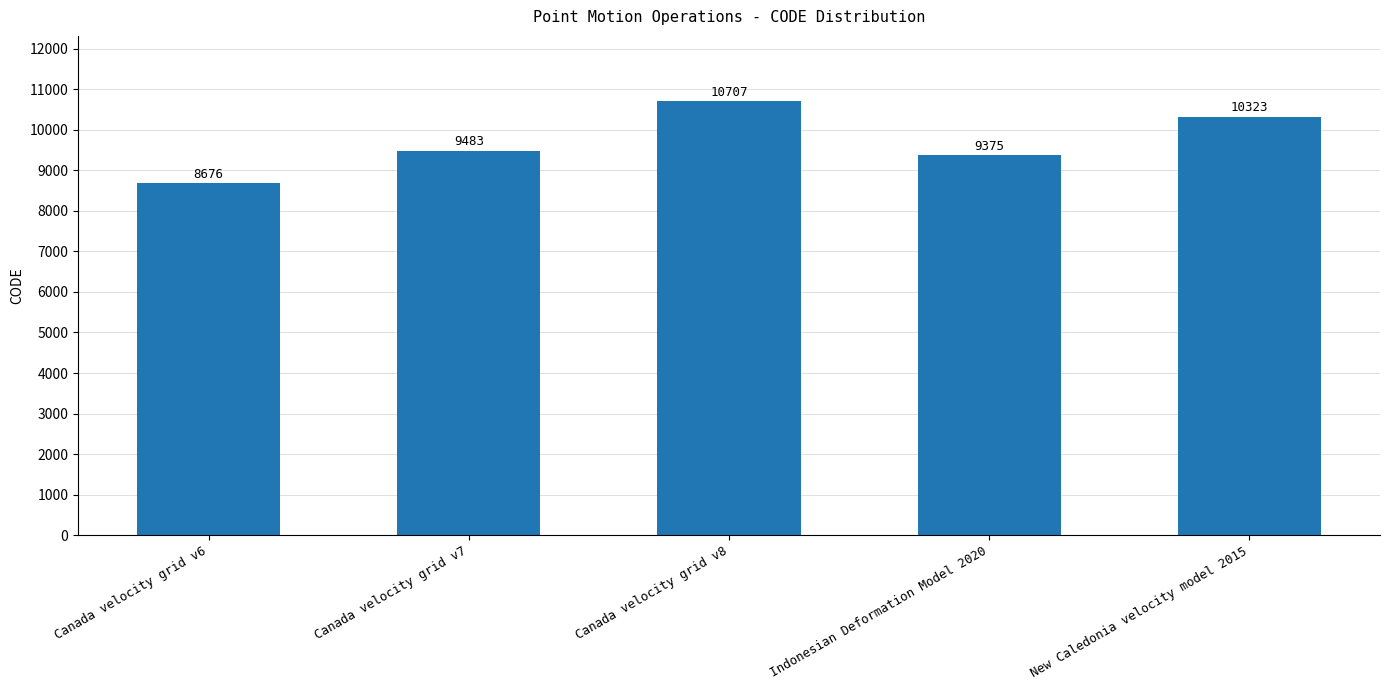

Are the bars grouped side by side (vs. stacked)?

No